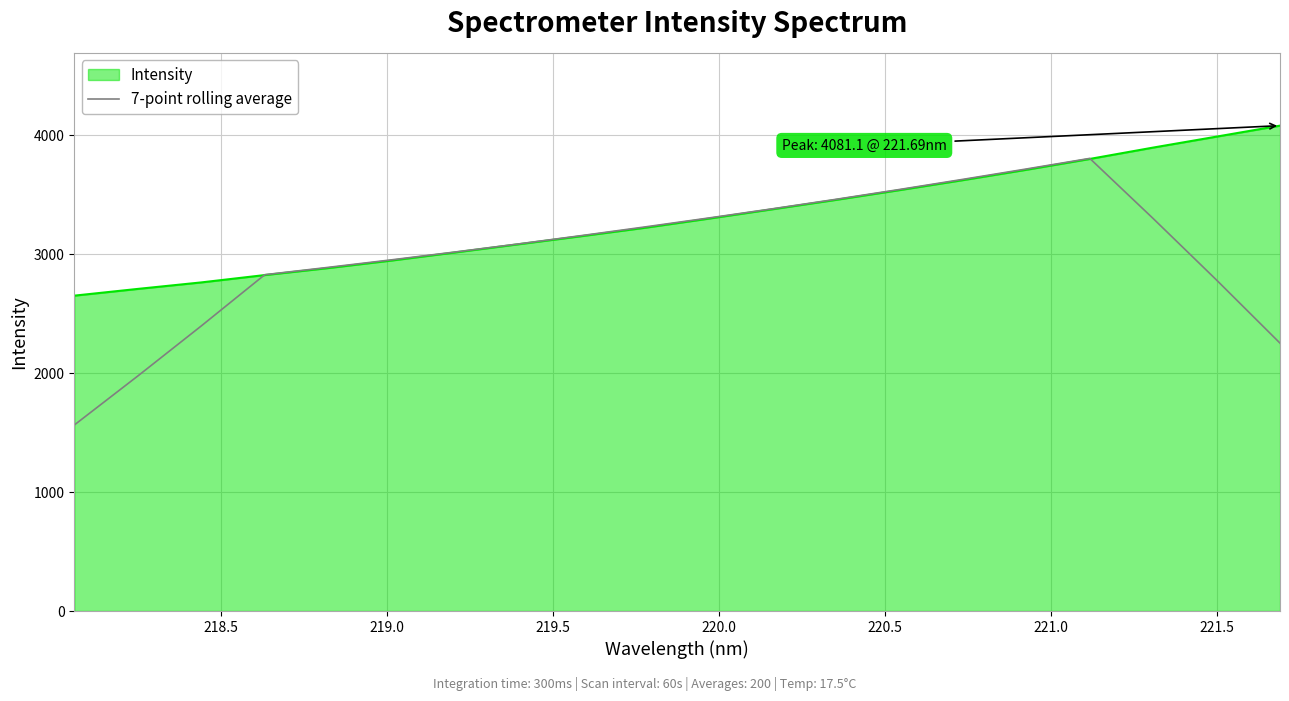

Which series has the widest spread of values?

7-point rolling average